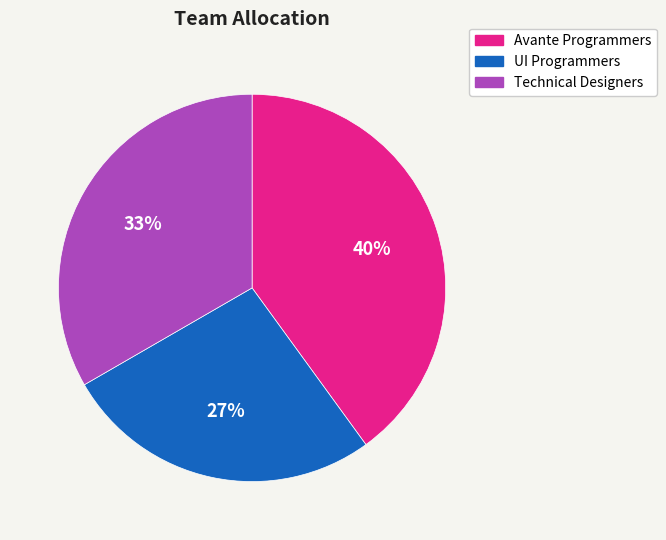

What is the largest slice in the pie chart?

Avante Programmers